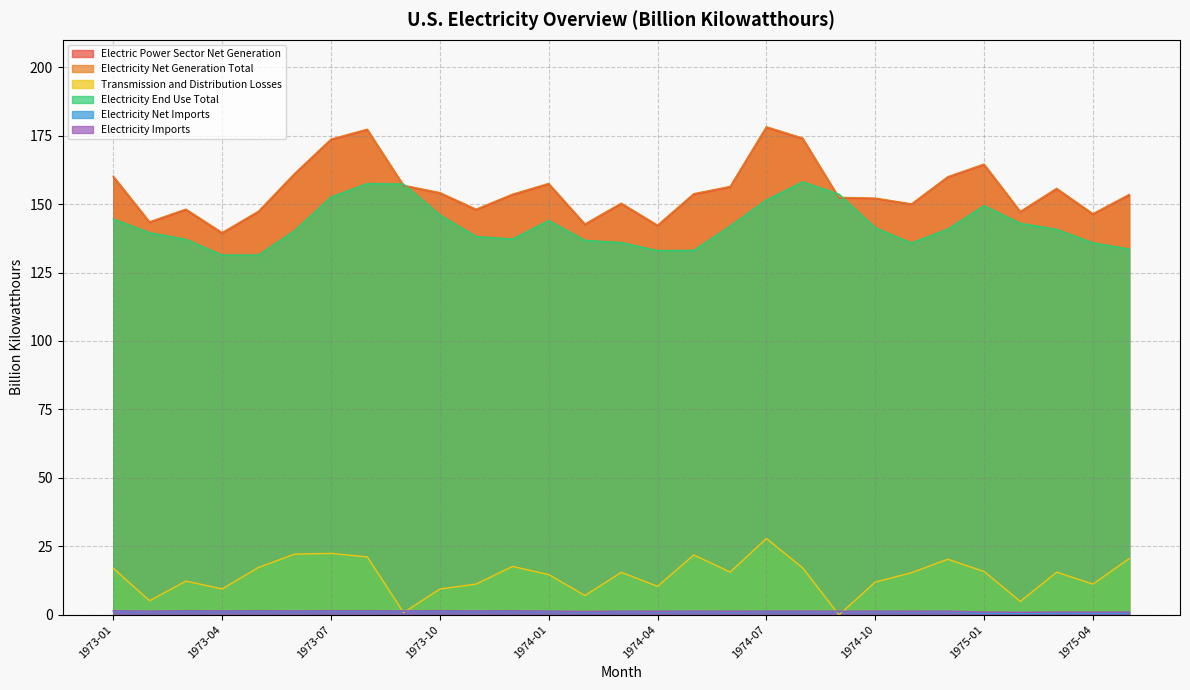

The Electricity Net Imports series shows 1.2 at 1973-04. True or false?

True